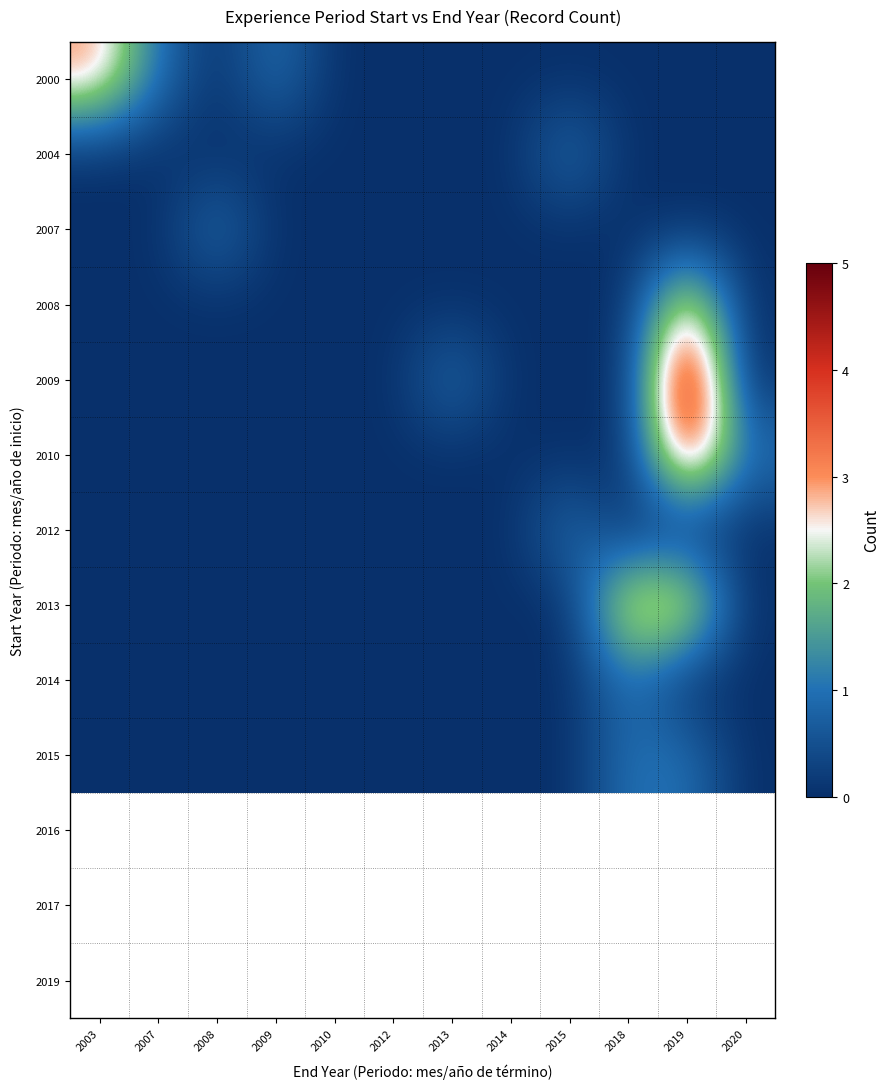

Count the number of categories in the chart.

12